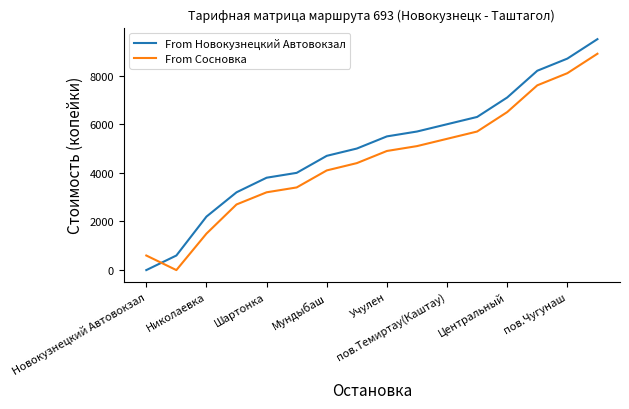

Rank the series by their maximum value, from lowest to highest.

From Сосновка, From Новокузнецкий Автовокзал